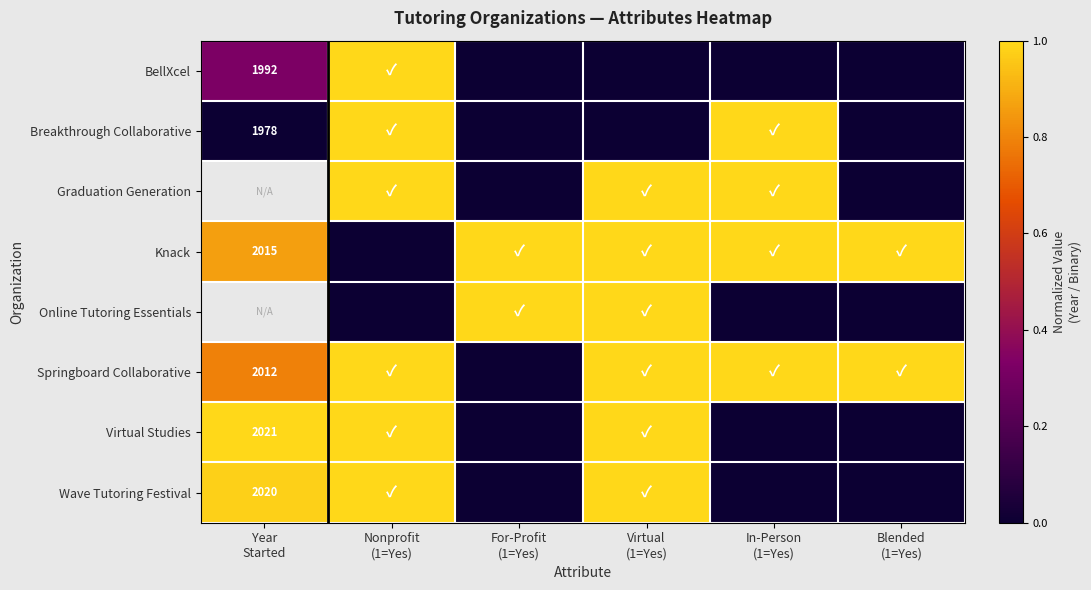

Where is Virtual Studies nearest to the value 0?

For-Profit (1=Yes)